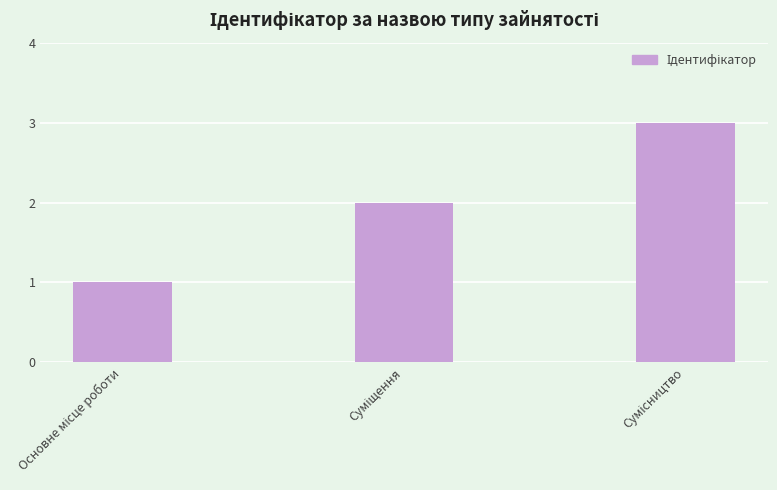

What is the sum of all values?

6